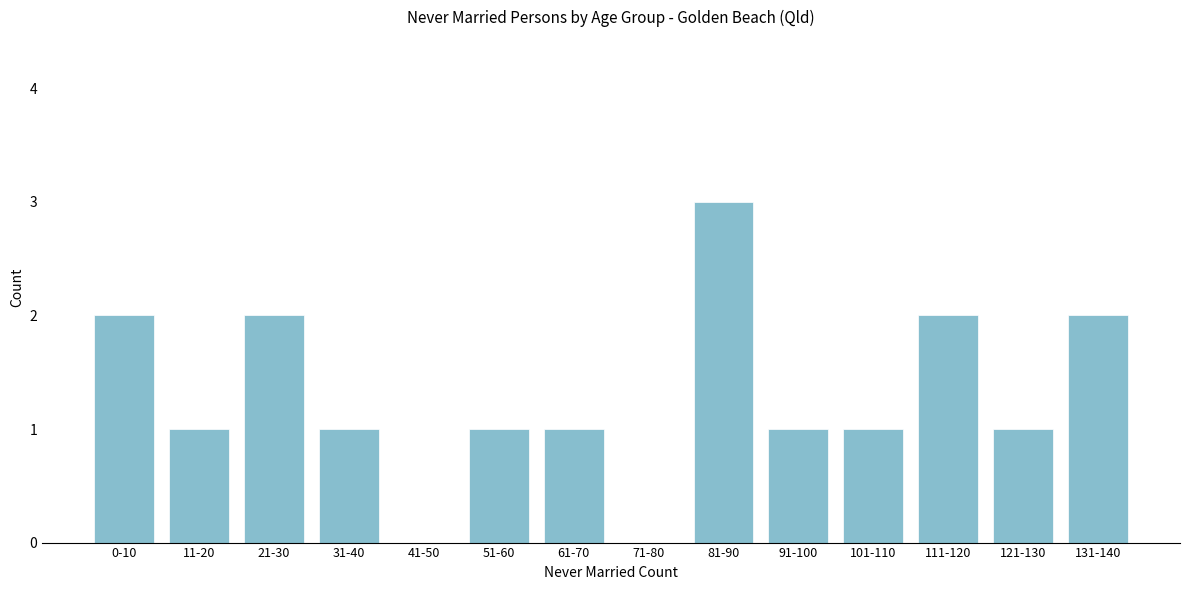

Reading right to left, extract all data points from this chart.

131-140=2	121-130=1	111-120=2	101-110=1	91-100=1	81-90=3	71-80=0	61-70=1	51-60=1	41-50=0	31-40=1	21-30=2	11-20=1	0-10=2